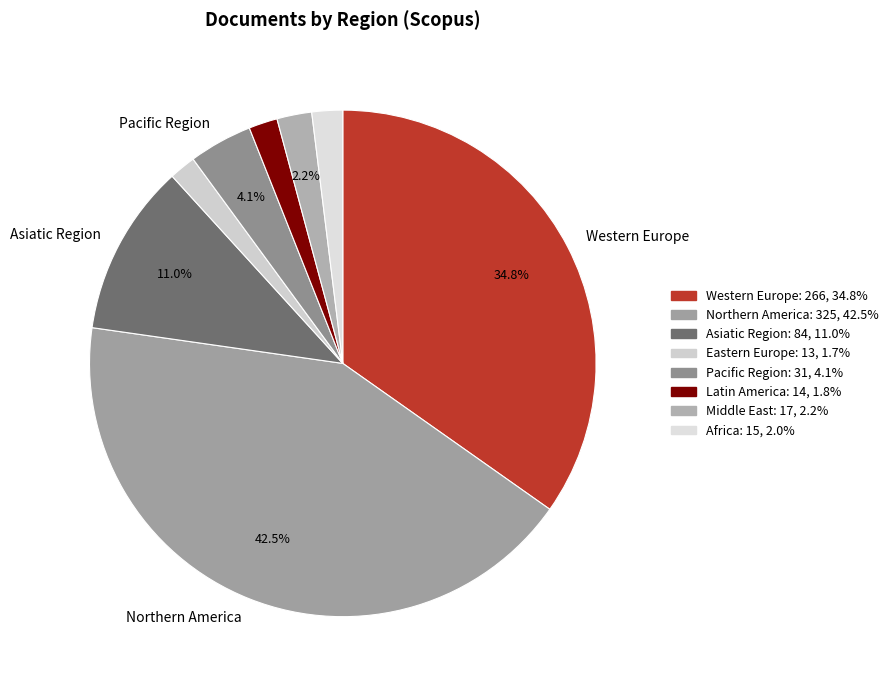

How many segments does this pie chart have?

8